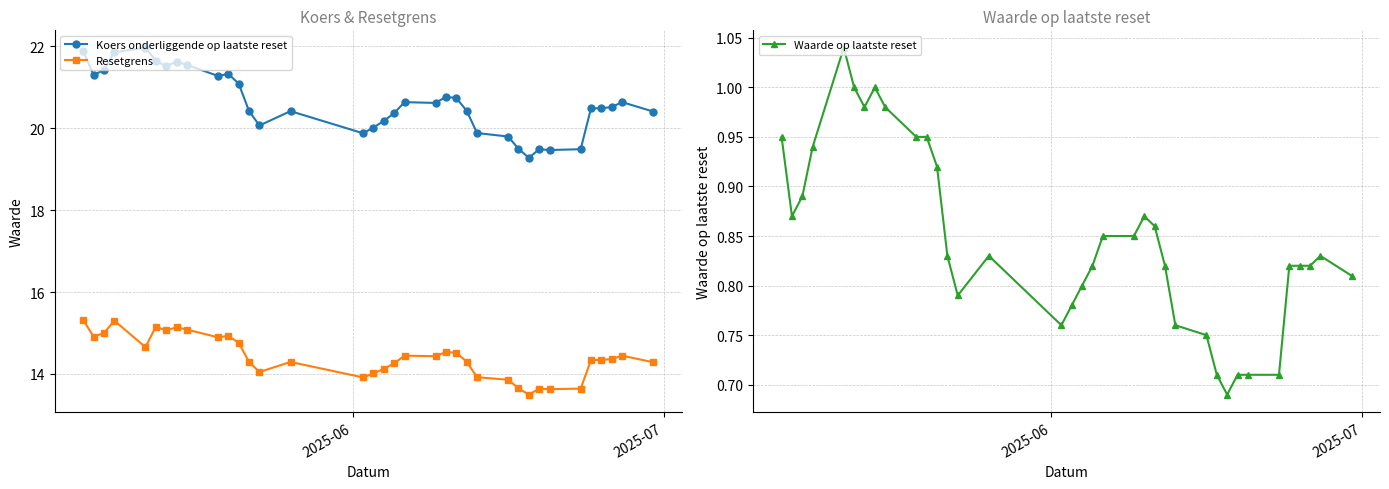

What is the value of the Resetgrens point at the 31st from the left?

13.6